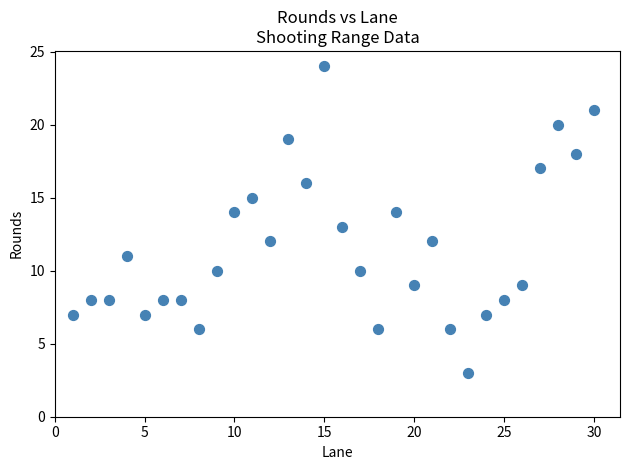

What is the range of Y values (max minus min)?

21